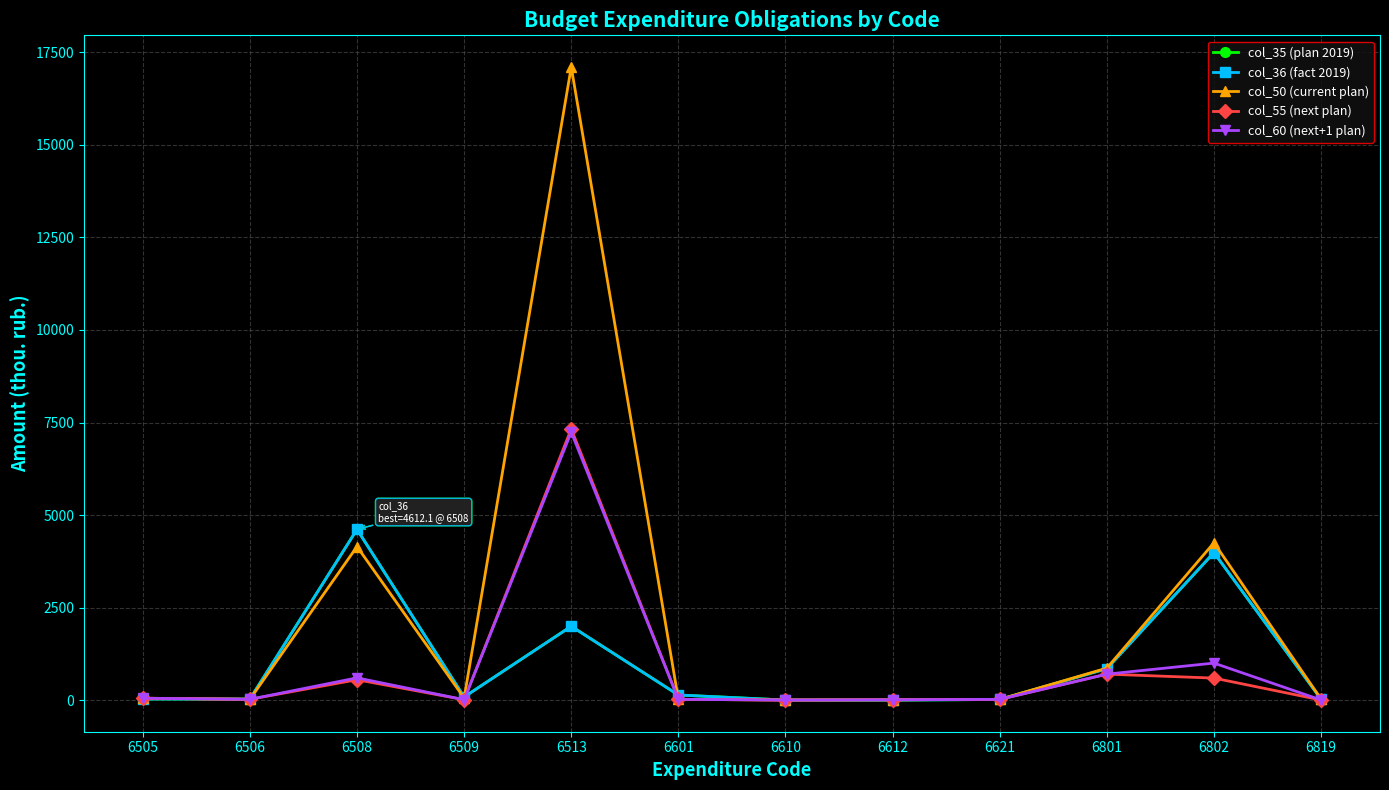

True or false: col_60 (next+1 plan) has more than 1 points higher than both neighbors.

True